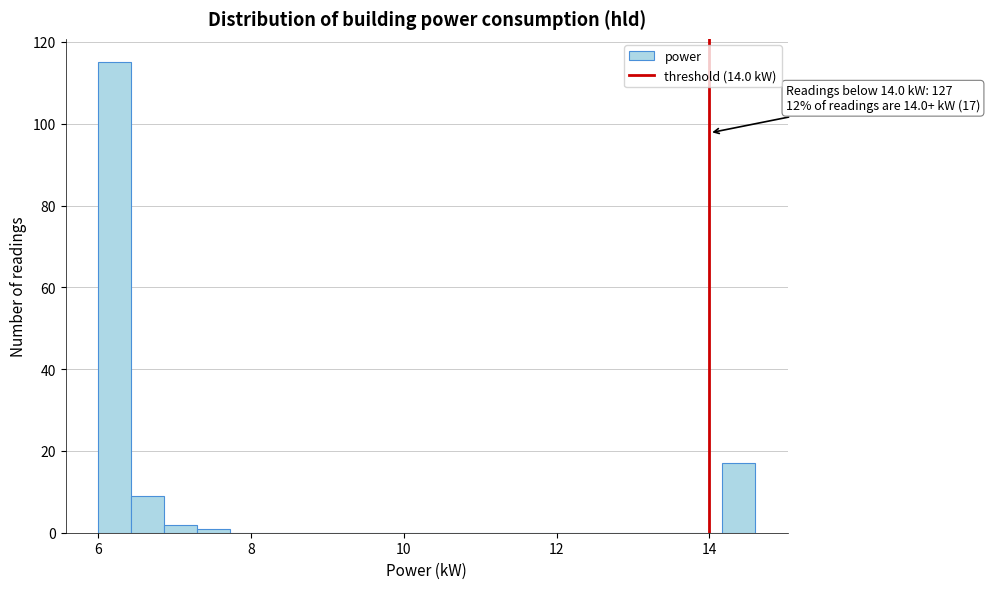

Around what value on the x-axis is the tallest bar? Give the approximate position of its centre, as read against the axis.

6.2